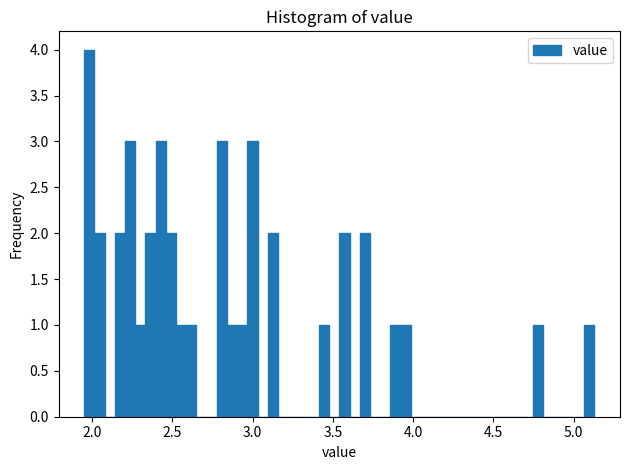

Around what value on the x-axis is the tallest bar? Give the approximate position of its centre, as read against the axis.

2.00